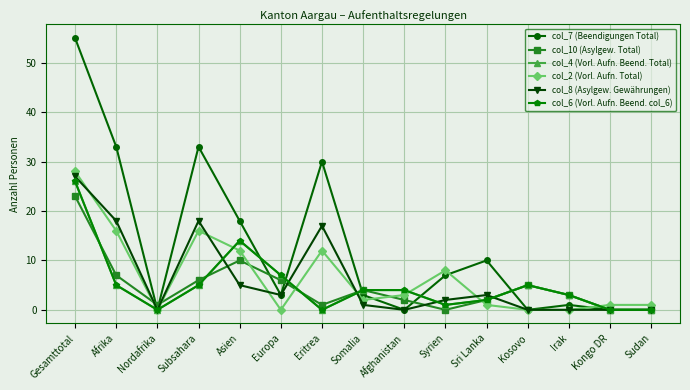

Does the chart have visible grid lines?

Yes